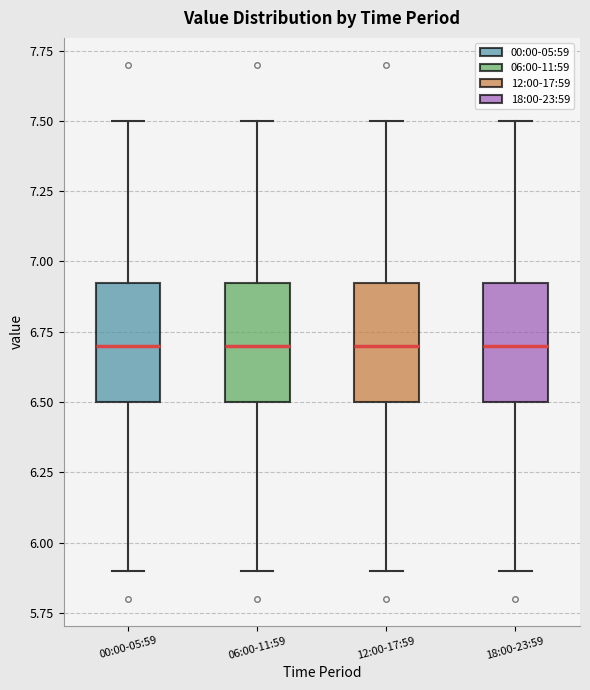

Reading left to right, read every box against the y-axis: the position of its median line, the range the box covers, and the ends of its whiskers. The values are not printed on the chart, so give them approximately, as read against the axis.

00:00-05:59: median 6.70, box 6.50 to 6.95, whiskers 5.90 to 7.50
06:00-11:59: median 6.70, box 6.50 to 6.95, whiskers 5.90 to 7.50
12:00-17:59: median 6.70, box 6.50 to 6.95, whiskers 5.90 to 7.50
18:00-23:59: median 6.70, box 6.50 to 6.95, whiskers 5.90 to 7.50